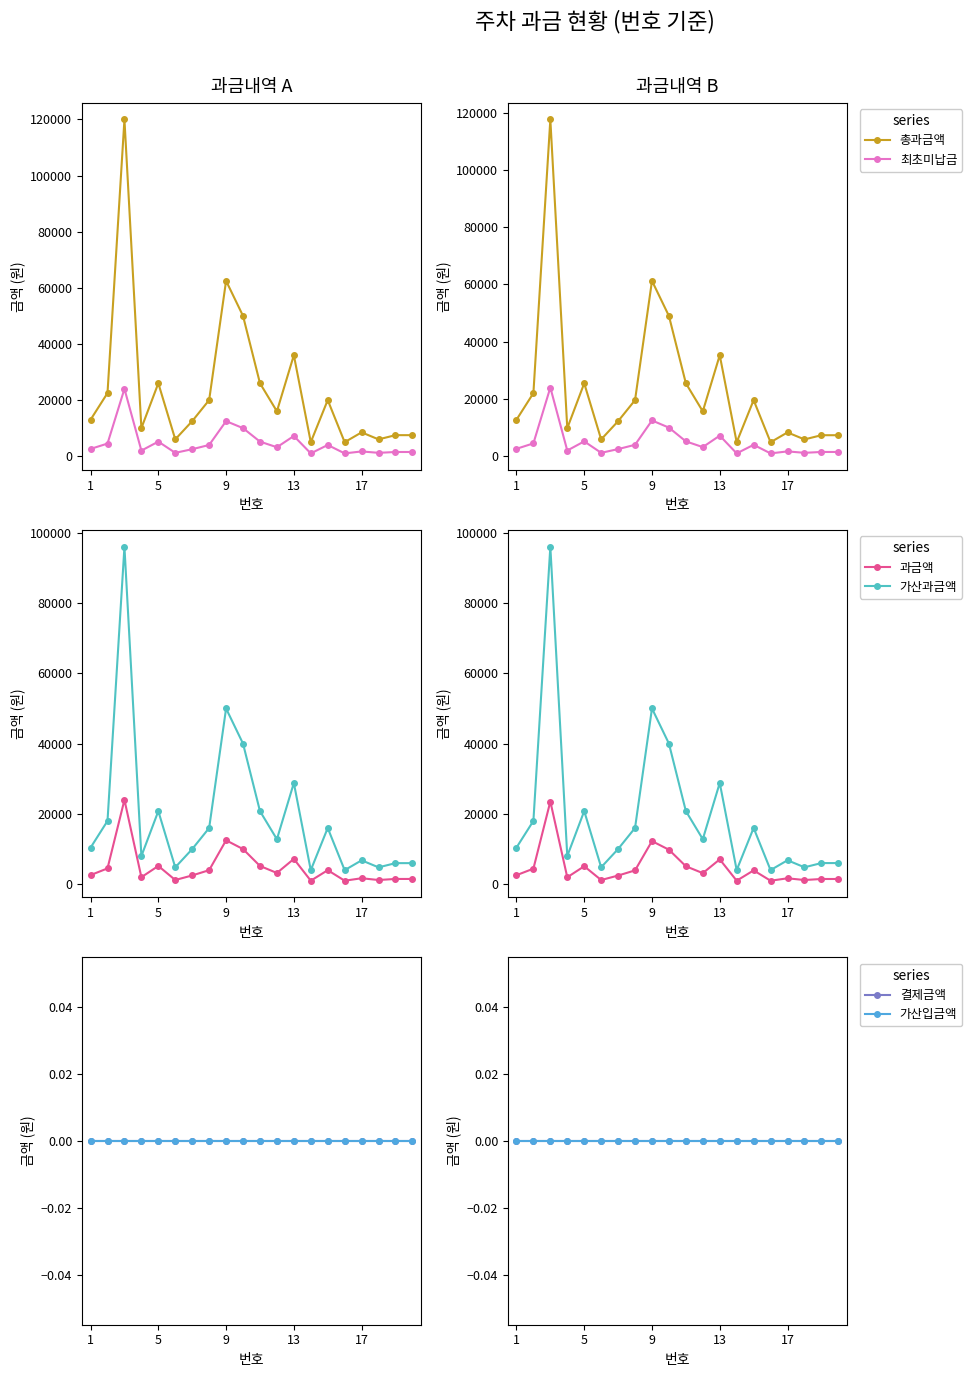

Which series has the largest range (max minus min)?

총과금액